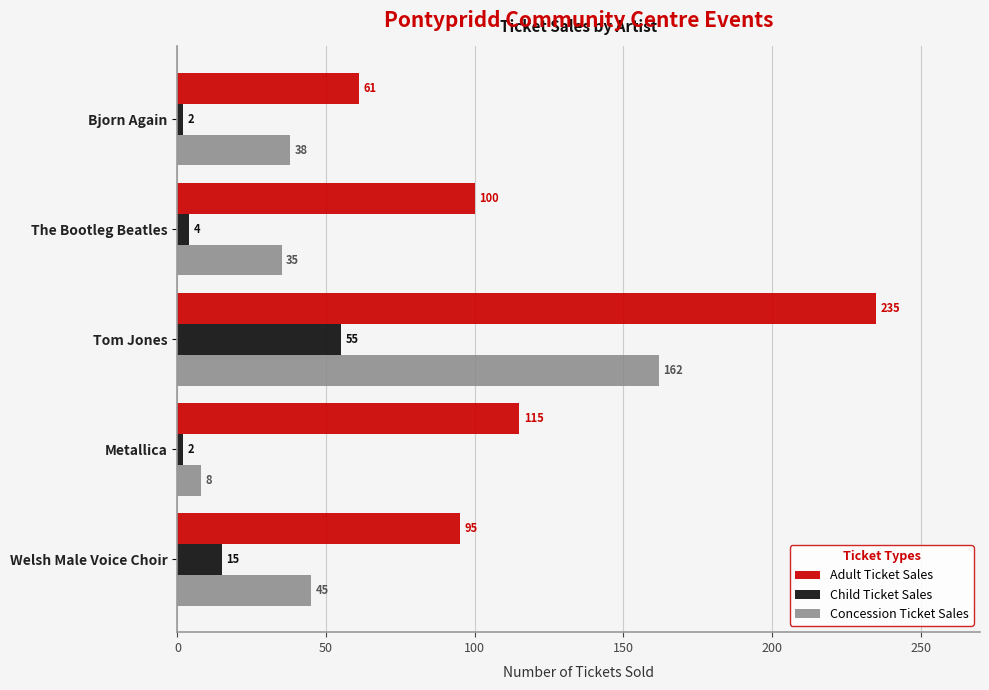

What are all the series names shown in the legend?

Adult Ticket Sales, Child Ticket Sales, Concession Ticket Sales